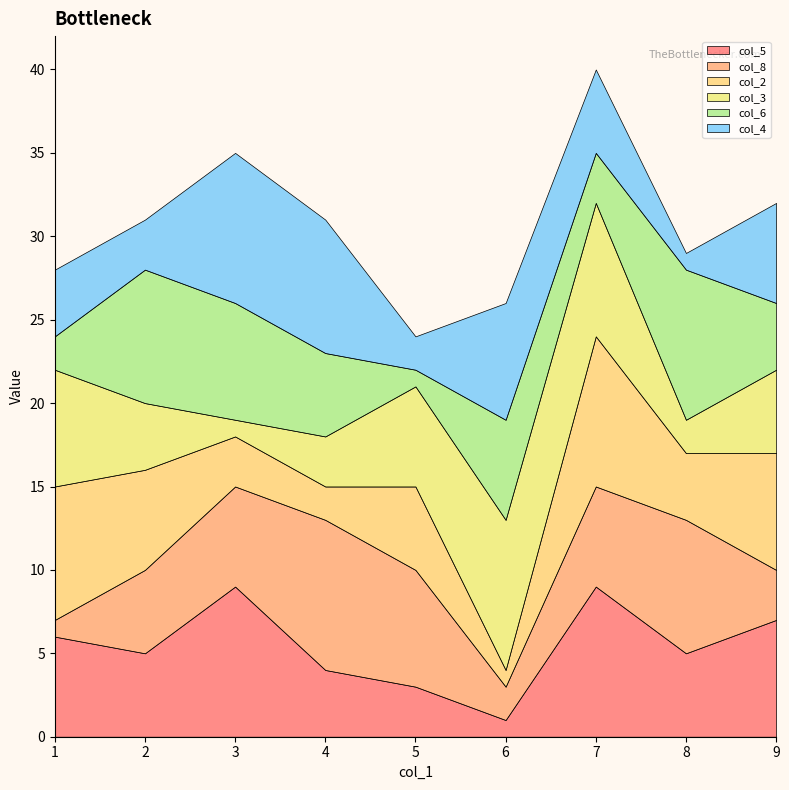

Between 3 and 6, which is larger?

3